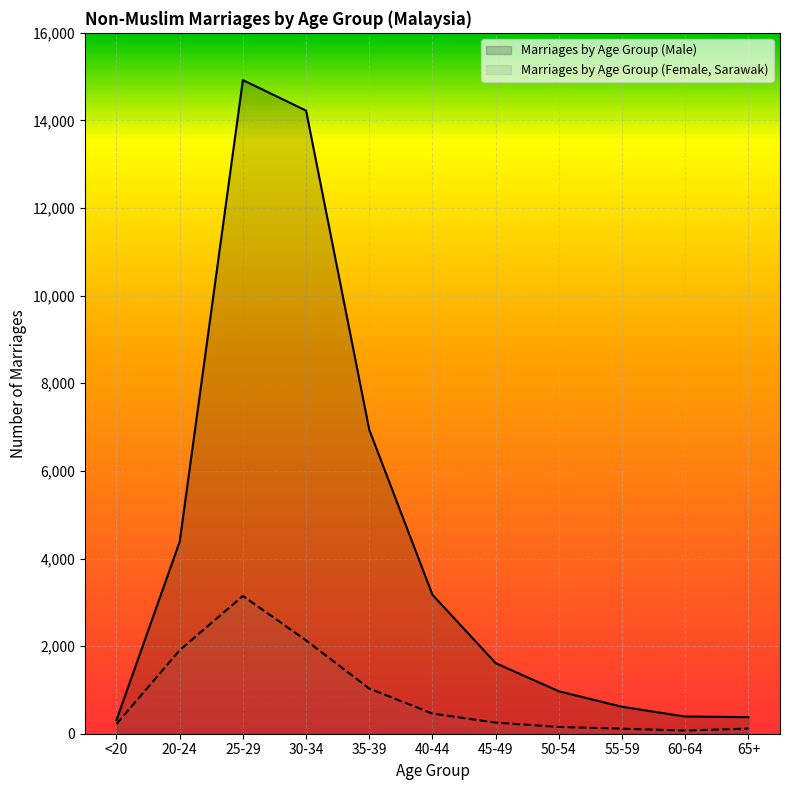

What is the value of the Marriages by Age Group (Female, Sarawak) point at the 3rd from the left?

3145